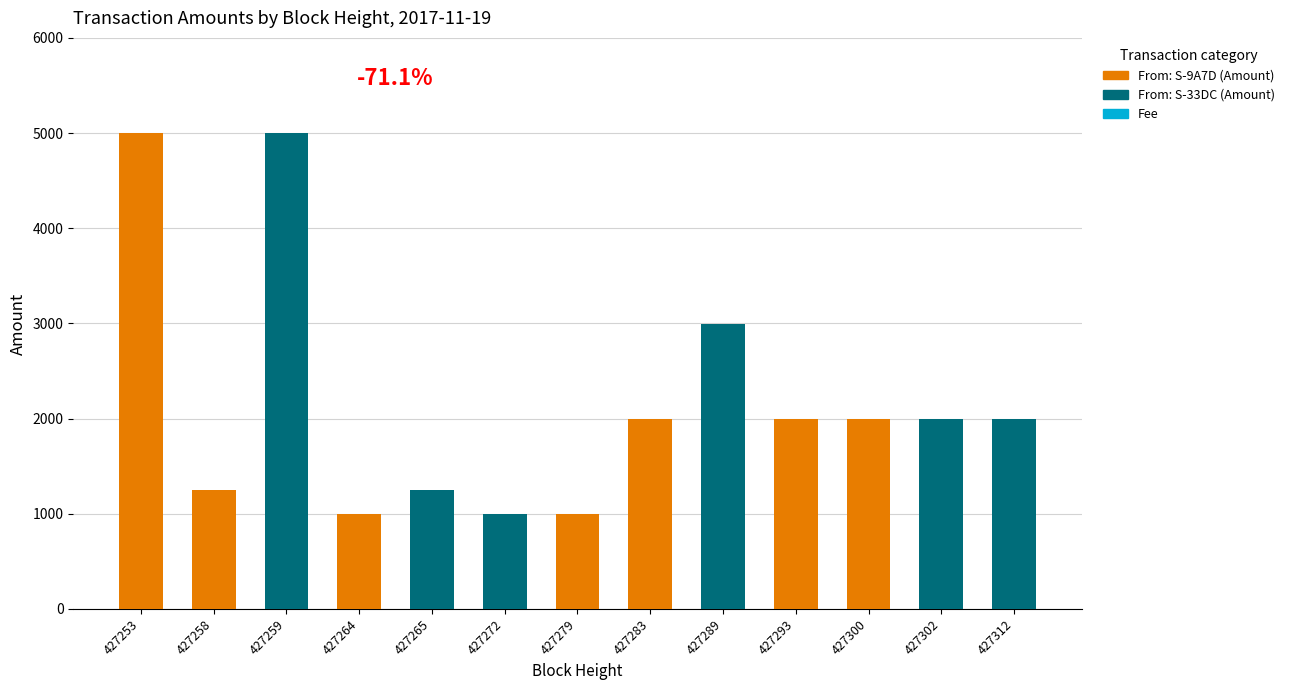

Which series has the largest total across all categories?

From: S-9A7D (Amount)